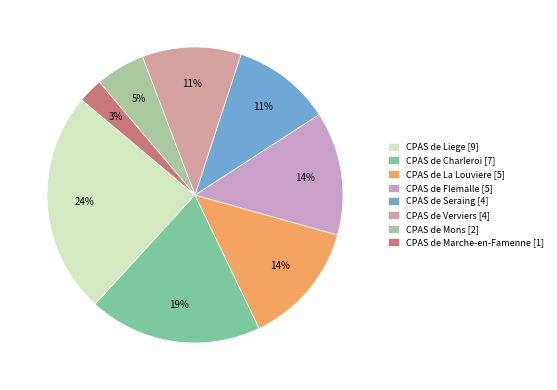

To the nearest percent, what is the difference between the CPAS de Charleroi [7] and CPAS de Mons [2] slice percentages?

14%